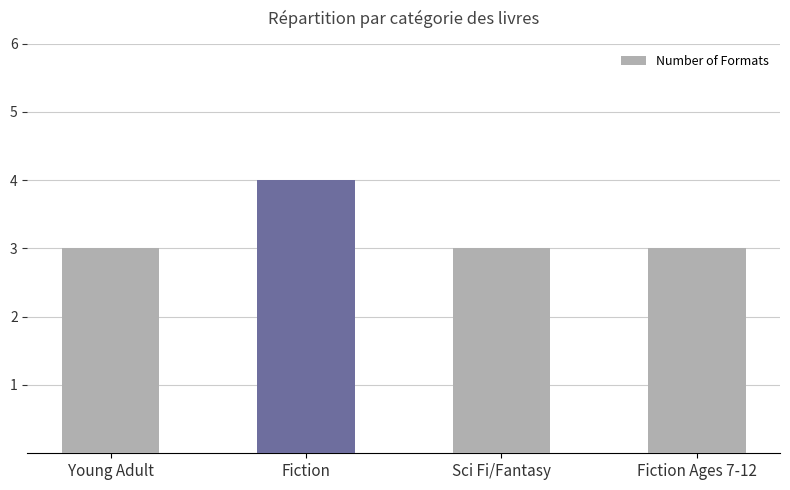

What is the sum of the values at Fiction Ages 7-12 and Young Adult?

6